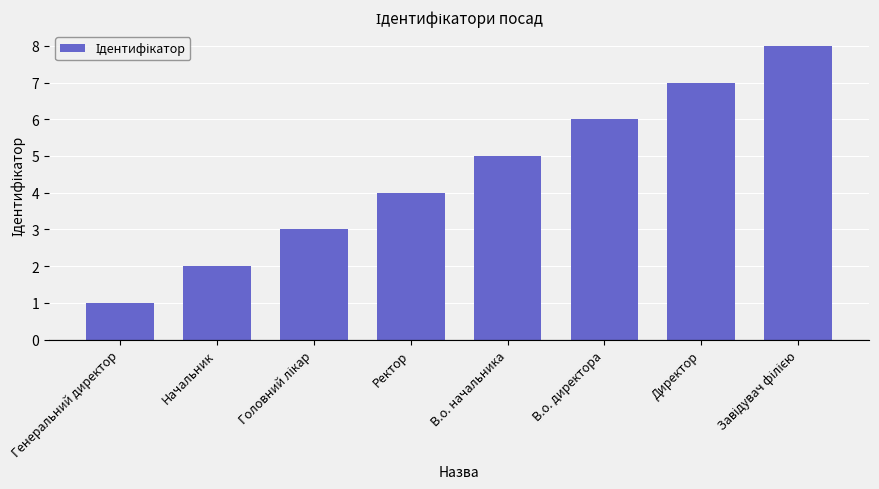

The value at Генеральний директор is 0. True or false?

False